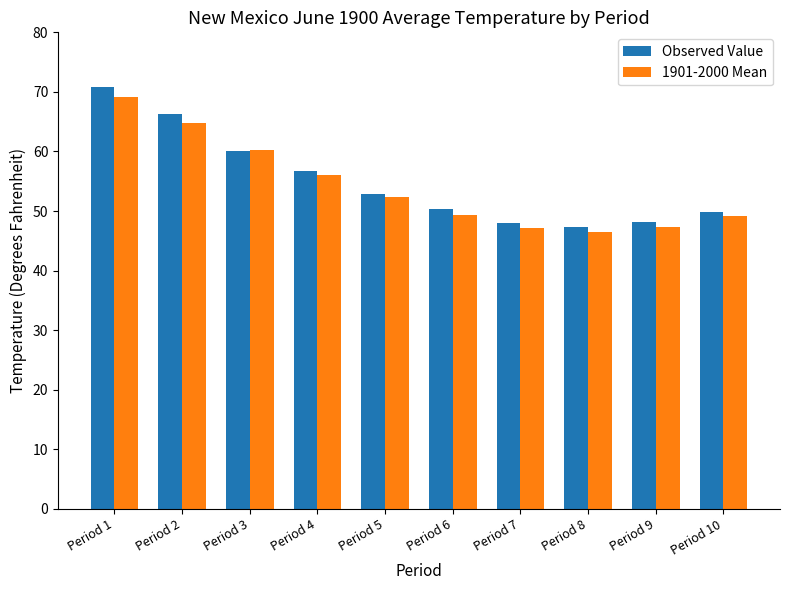

What is the spread (max minus min) of values at Period 5?

0.4